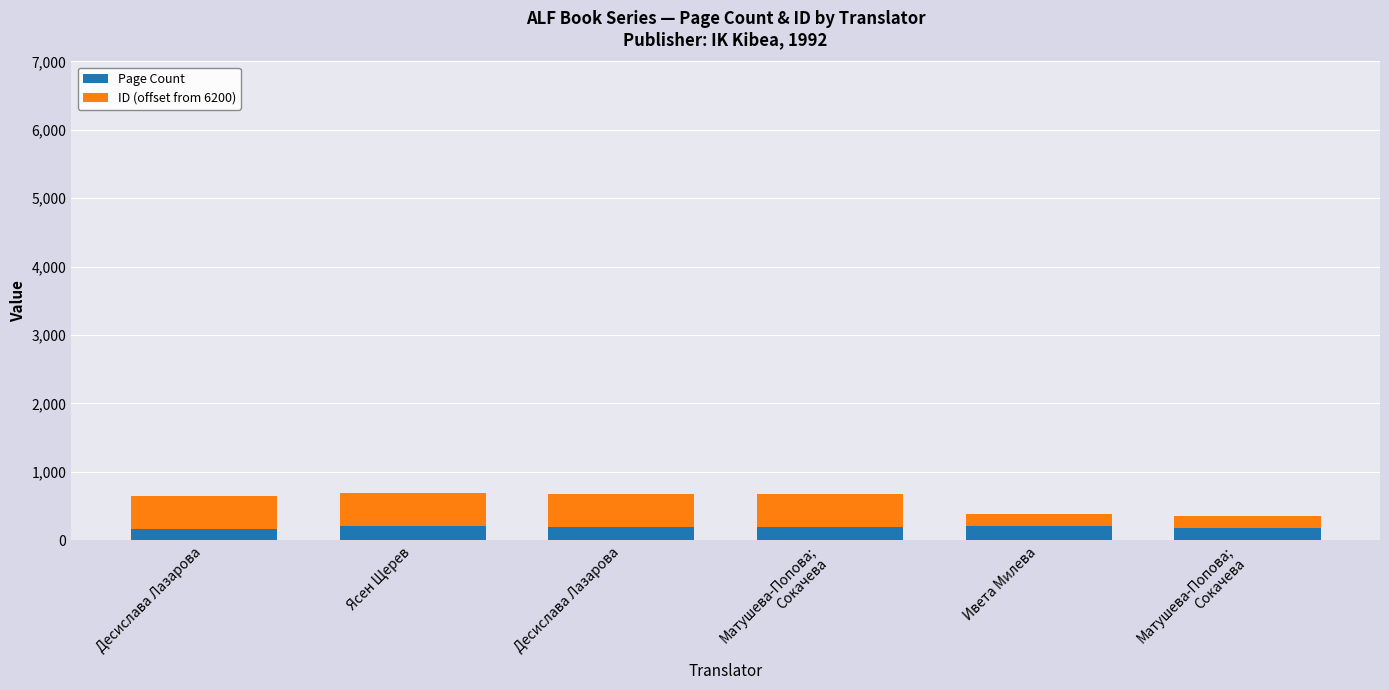

What are all the series names shown in the legend?

Page Count, ID (offset from 6200)